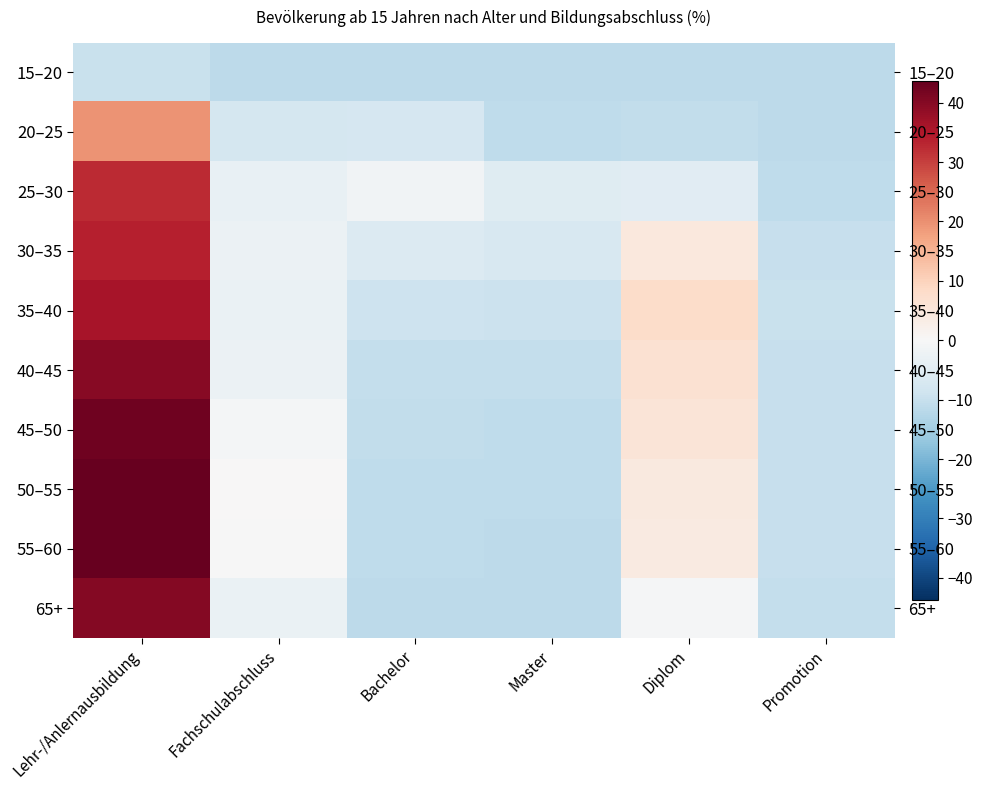

Is the value of 40–45 at Lehr-/Anlernausbildung greater than the value of 25–30 at Fachschulabschluss?

Yes